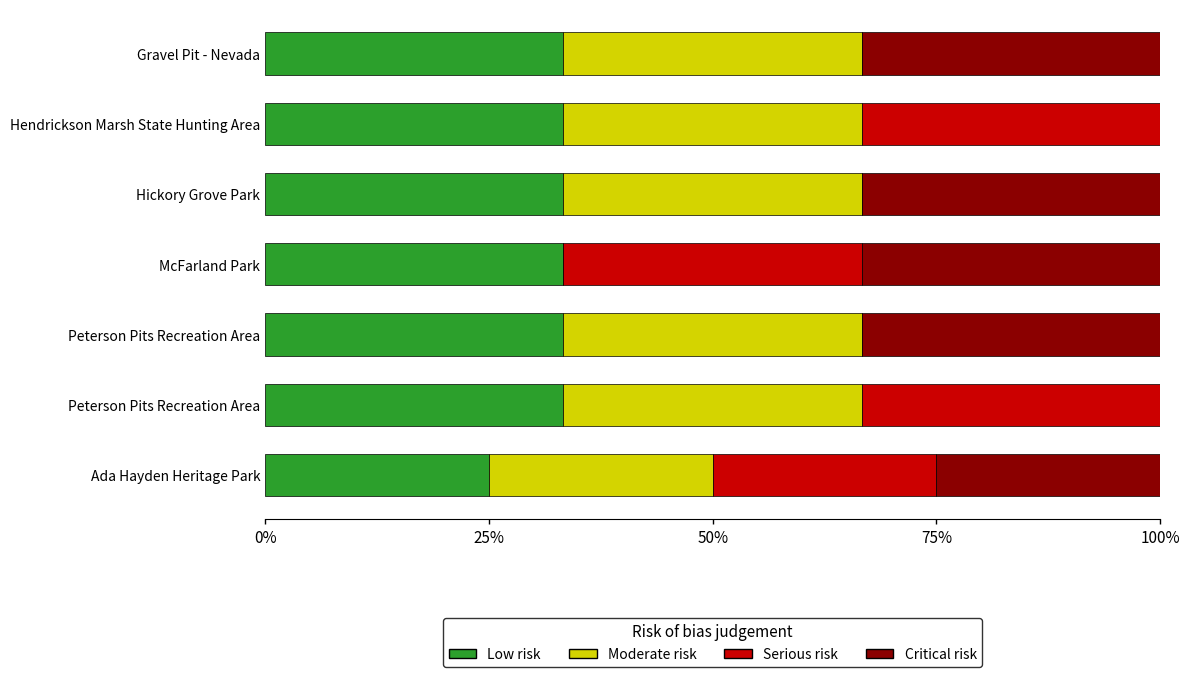

How many Serious risk values are between 0 and 1?

7